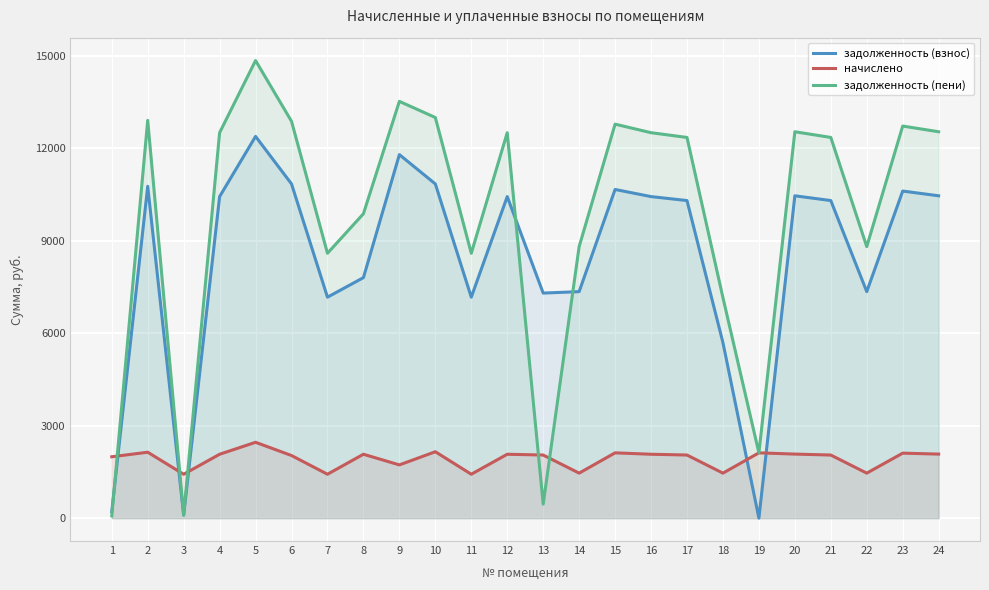

Which series has the largest range (max minus min)?

задолженность (пени)